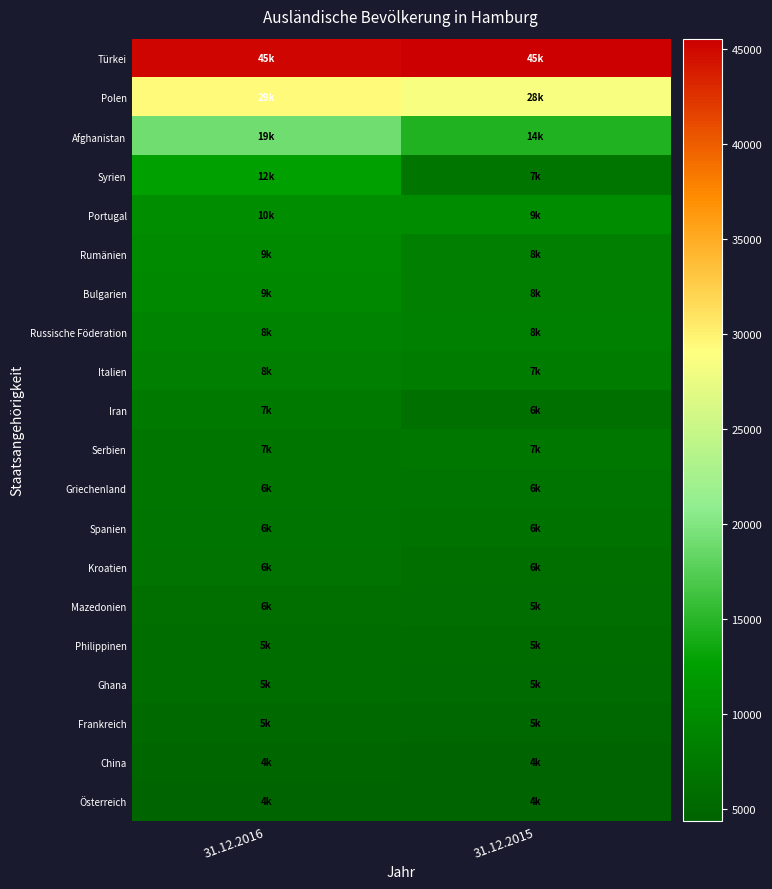

Which series has the largest total across all categories?

Türkei